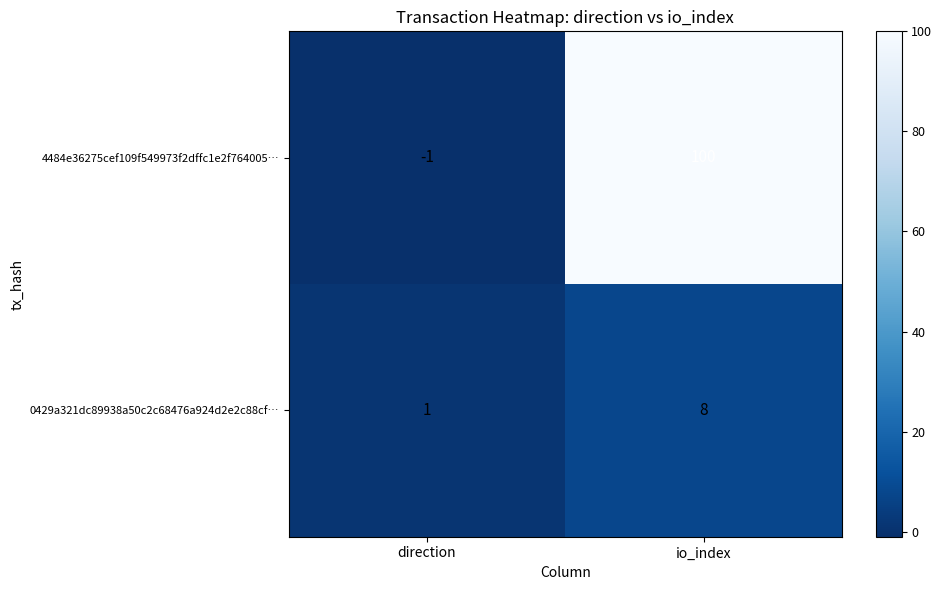

At which label is 0429a321dc89938a50c2c68476a924d2e2c88cf… closest to 4?

direction